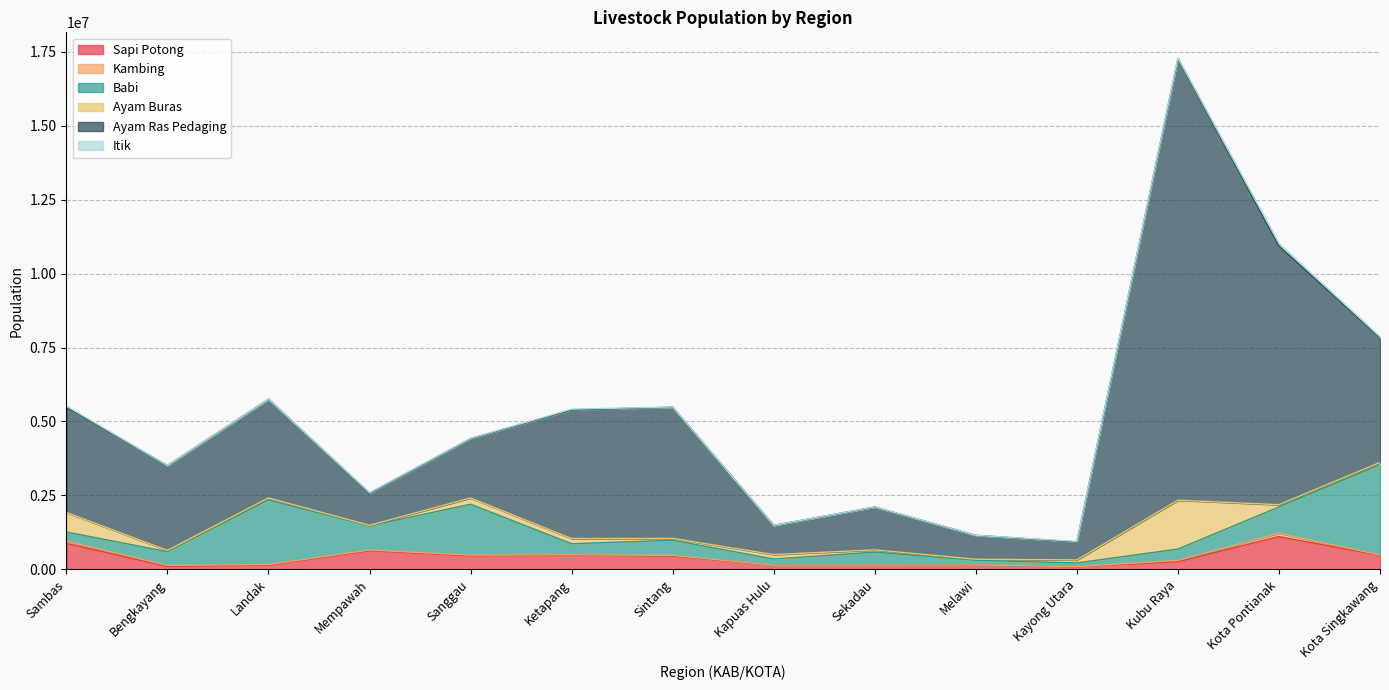

Does the chart have visible grid lines?

Yes